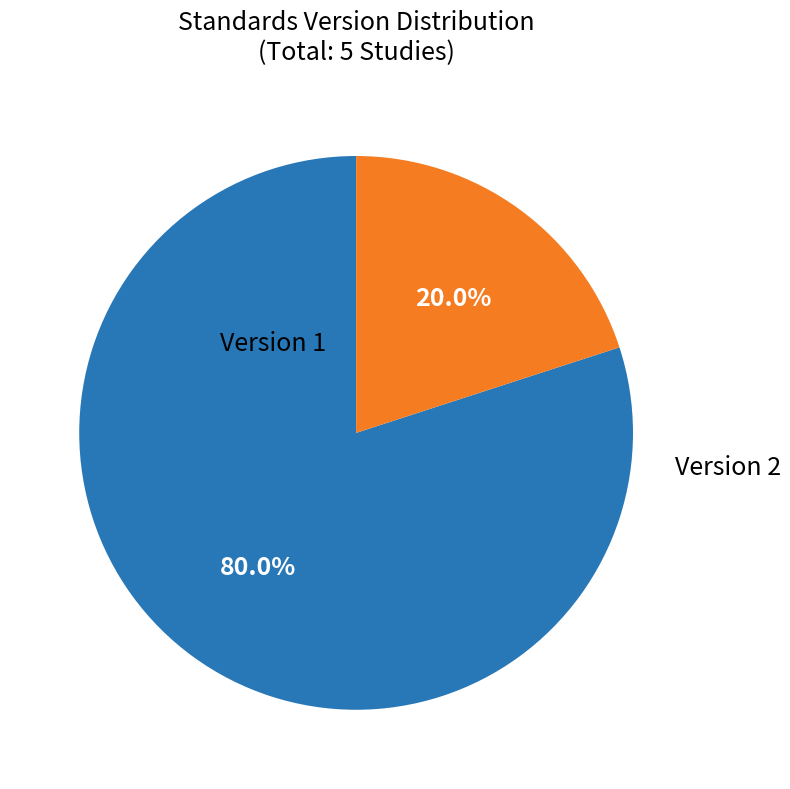

Is there any slice that represents more than half of the pie?

Yes